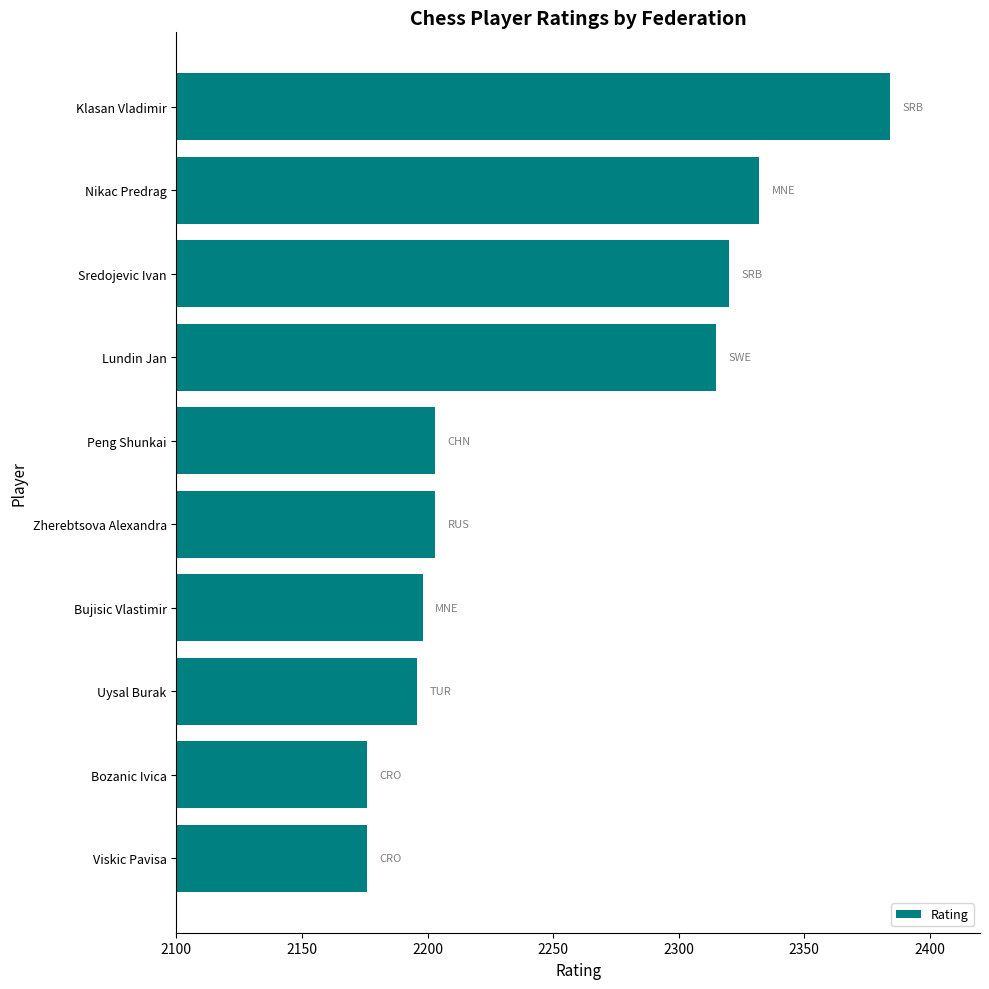

What is the sum of all values?

22503